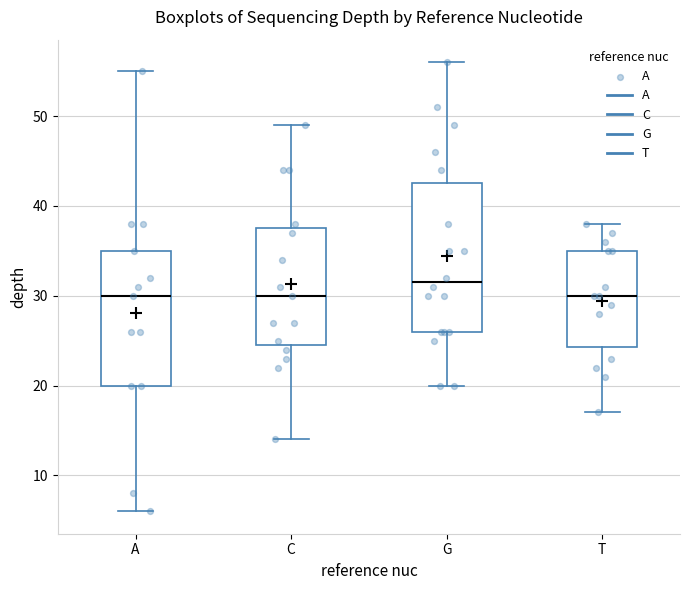

Reading left to right, transcribe this box plot: for each box, give where its median line is, the range the box spans, and where its two whiskers end, as read against the y-axis. The values are not printed on the chart, so give them approximately, as read against the axis.

A: median 30, box 20 to 35, whiskers 6 to 55
C: median 30, box 25 to 38, whiskers 14 to 49
G: median 32, box 26 to 43, whiskers 20 to 56
T: median 30, box 24 to 35, whiskers 17 to 38